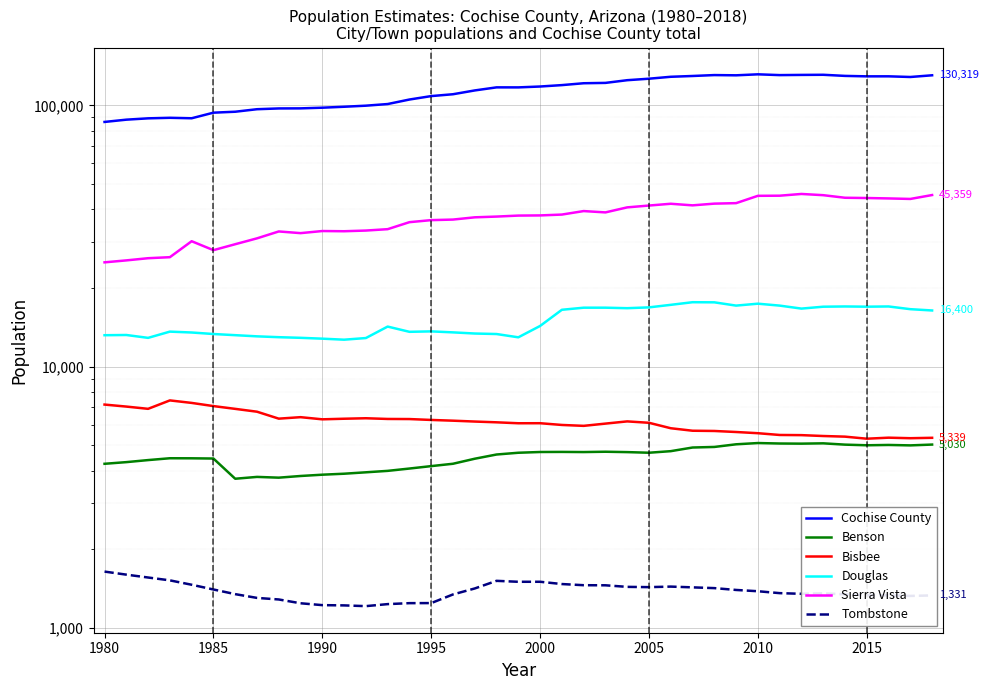

True or false: Douglas has more than 2 points higher than both neighbors.

True